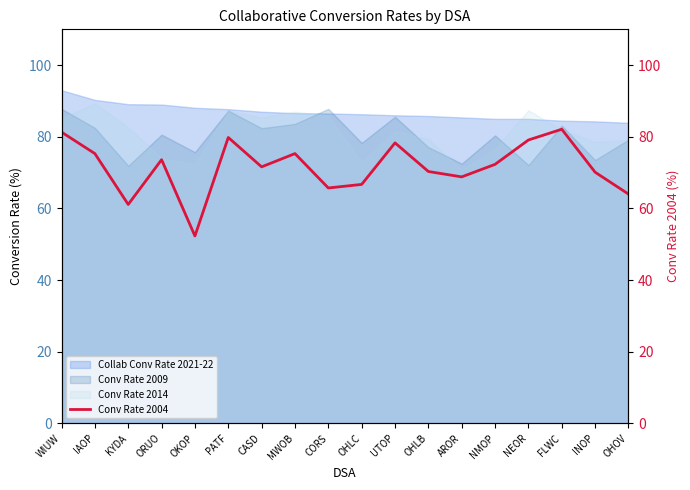

What position from the left is OKOP?

5